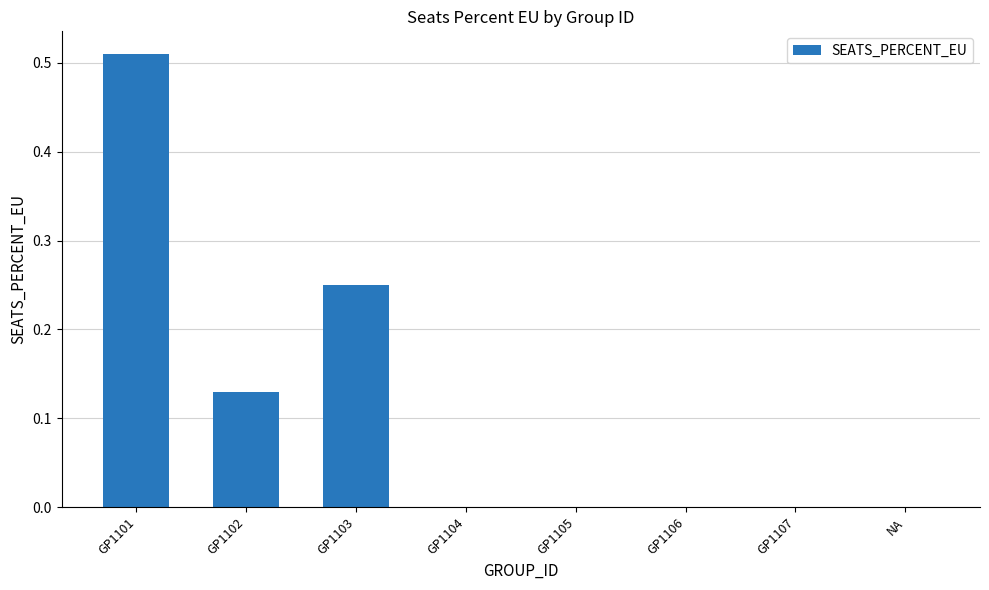

Which category has the highest value across all series?

GP1101